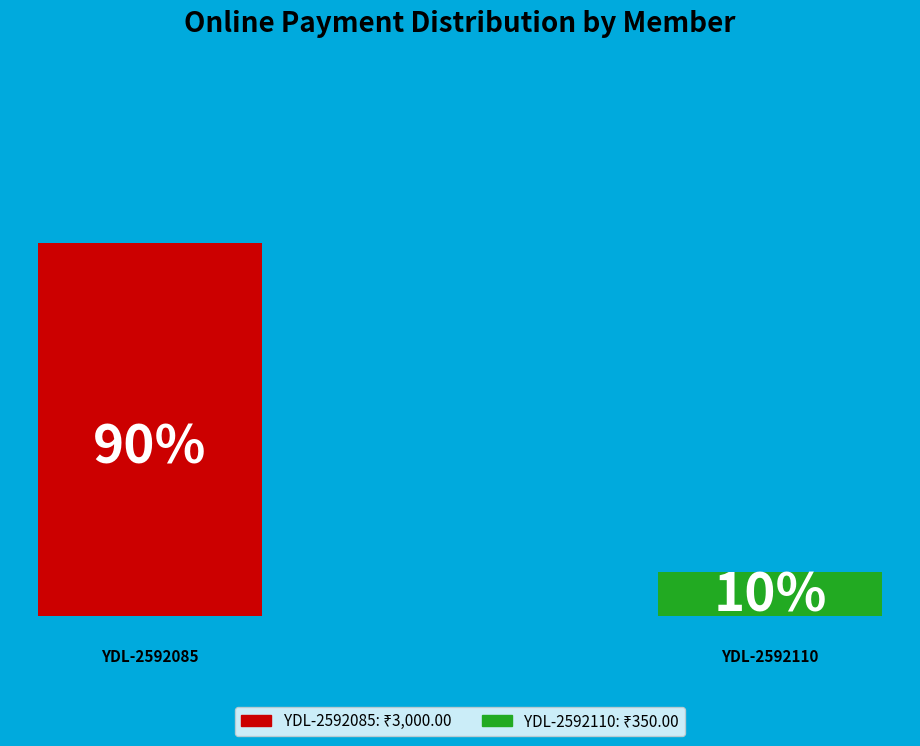

To the nearest percent, what is the difference between the largest and smallest slice percentages?

79%